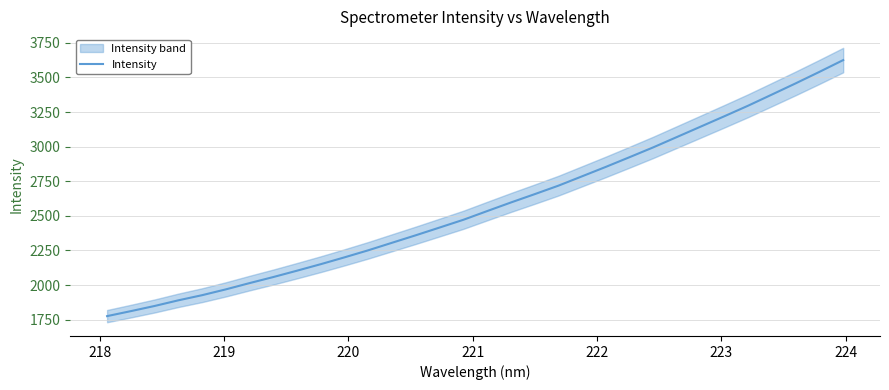

What is the lowest value of the Intensity series?

1775.3